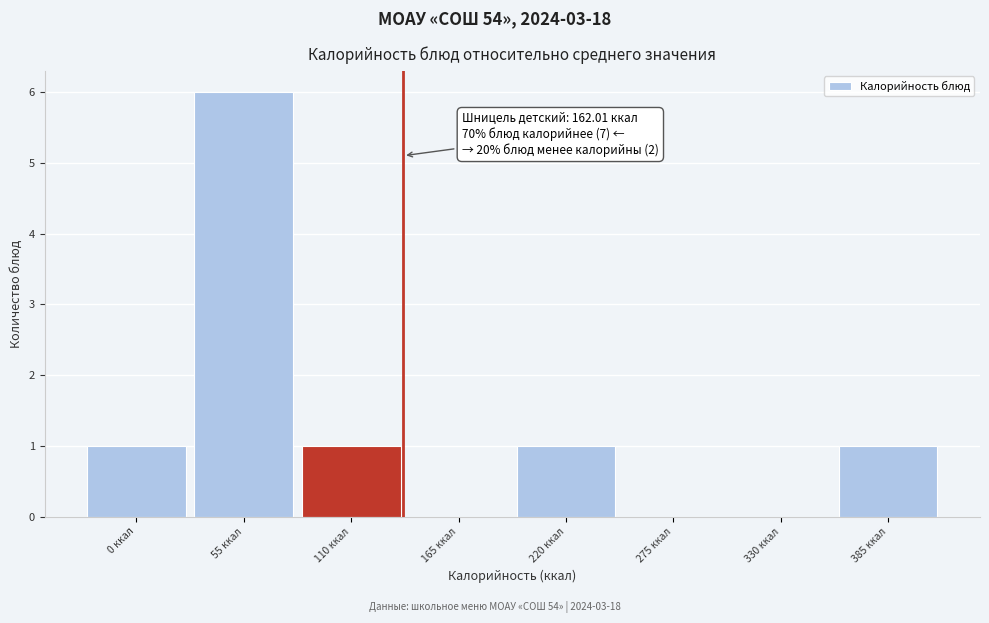

Reading right to left, extract all data points from this chart.

385 ккал=1	330 ккал=0	275 ккал=0	220 ккал=1	165 ккал=0	110 ккал=1	55 ккал=6	0 ккал=1